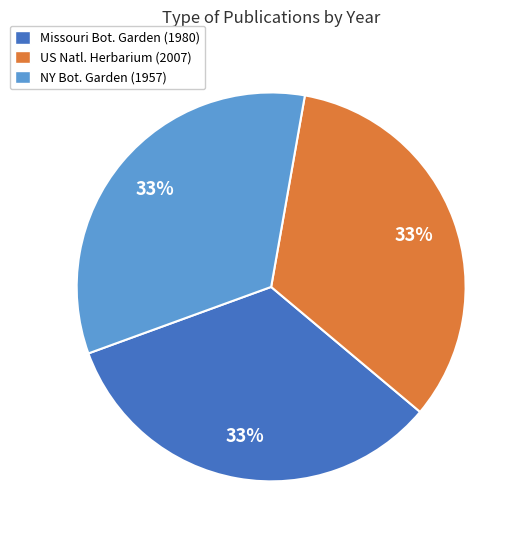

What percentage is the NY Bot. Garden (1957) slice, to the nearest percent?

33%